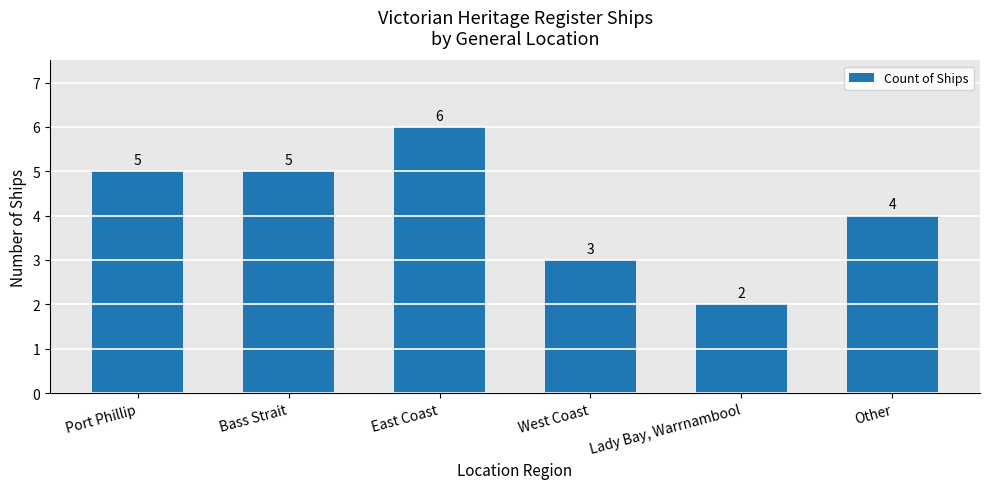

What position from the left is Bass Strait?

2